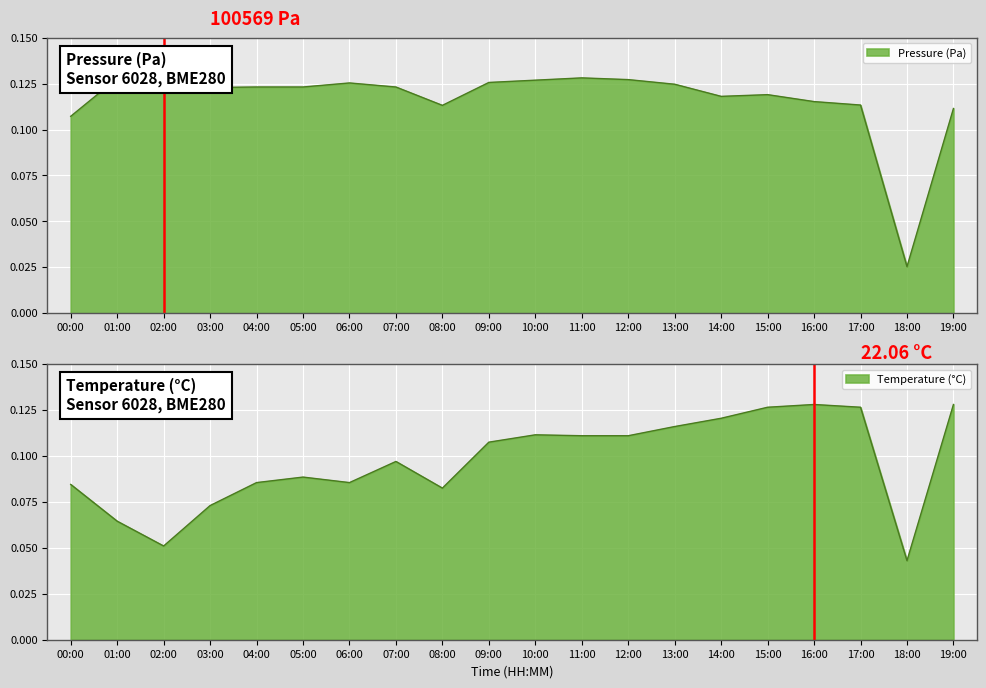

After their last crossing, which series has the higher values: temperature or pressure?

temperature